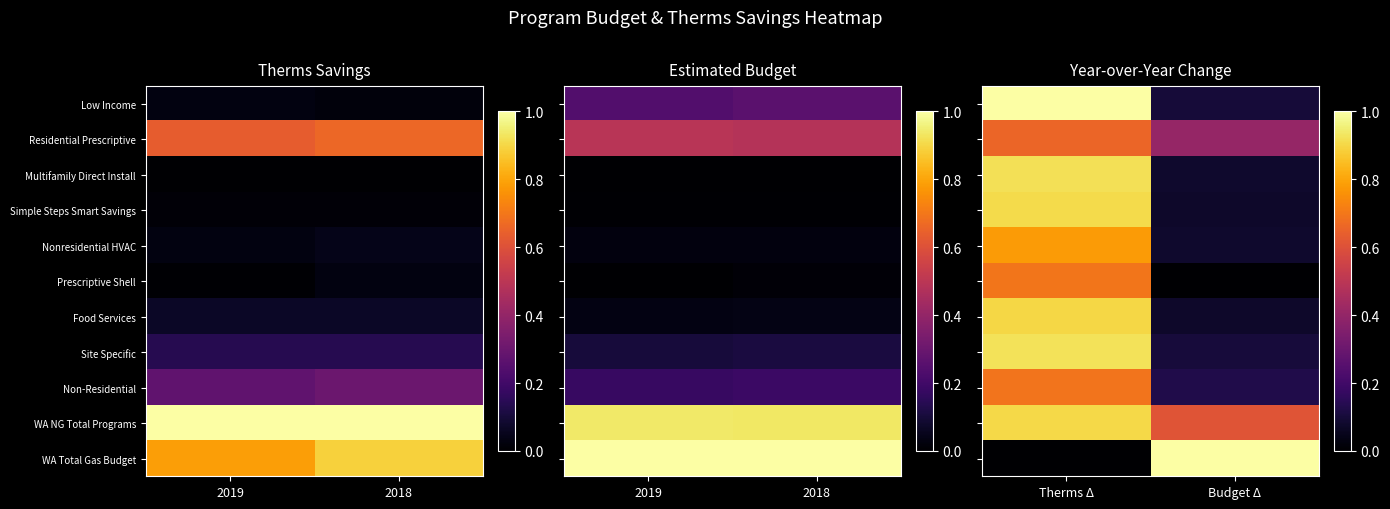

What is the sum of all WA NG Total Programs values?

1.5